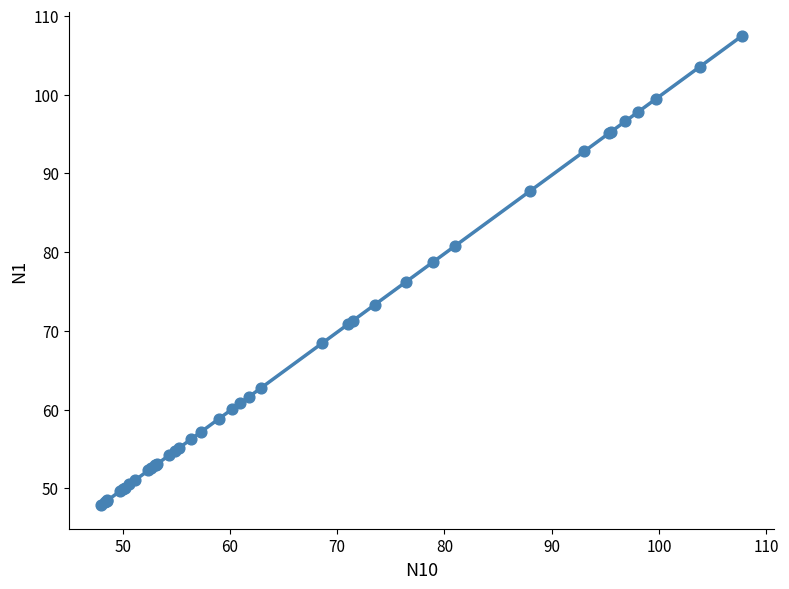

What Y value in the scatter plot is closest to 77?

76.2